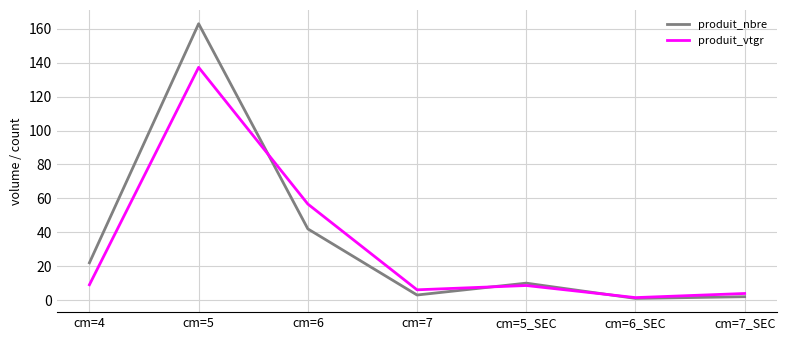

How many values in the produit_nbre series are below 10?

3